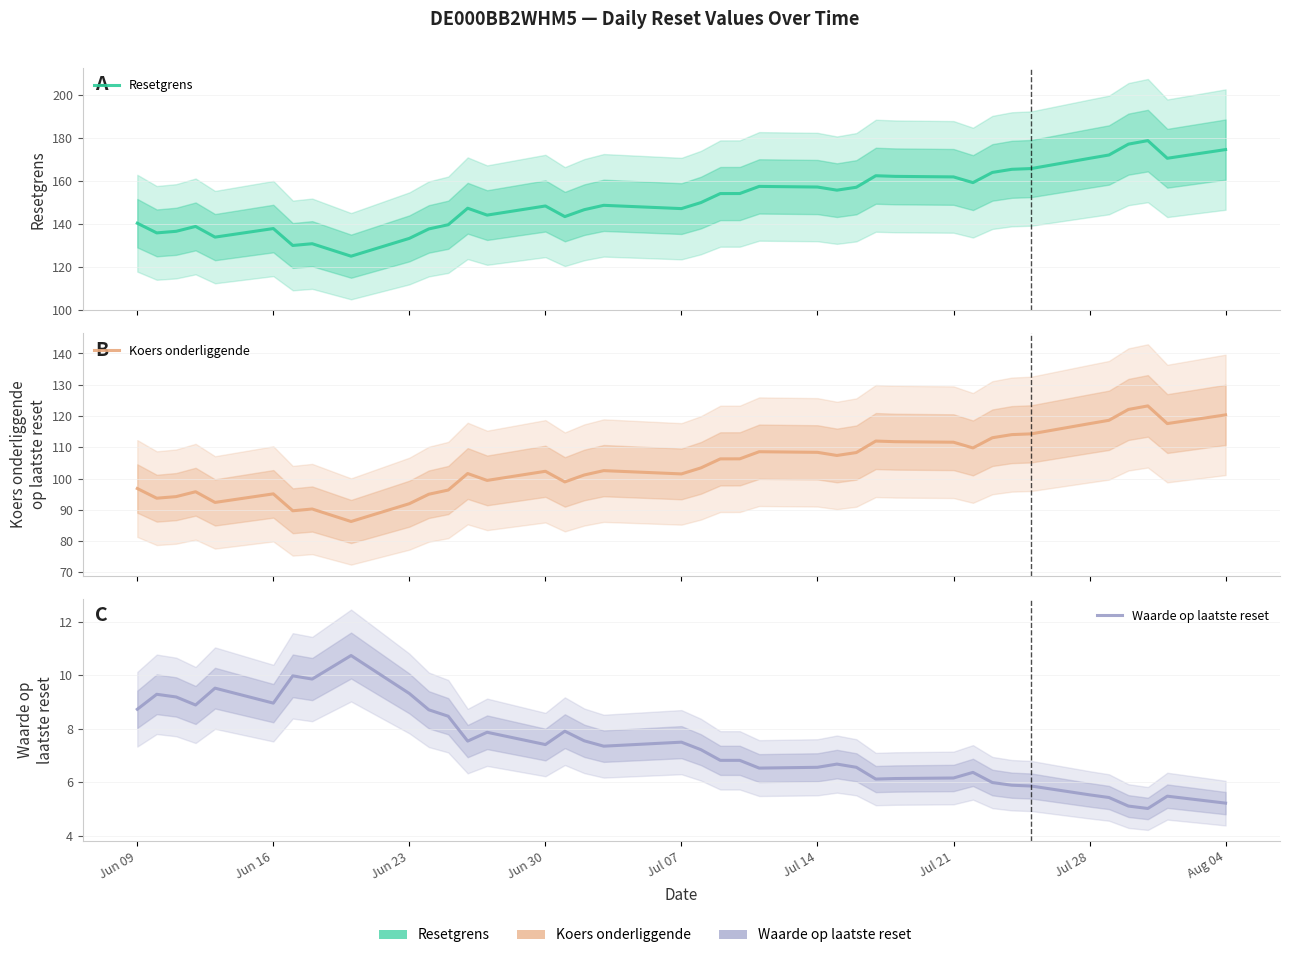

Rank the series at Jul 28 from lowest to highest value.

Waarde op laatste reset, Koers onderliggende, Resetgrens